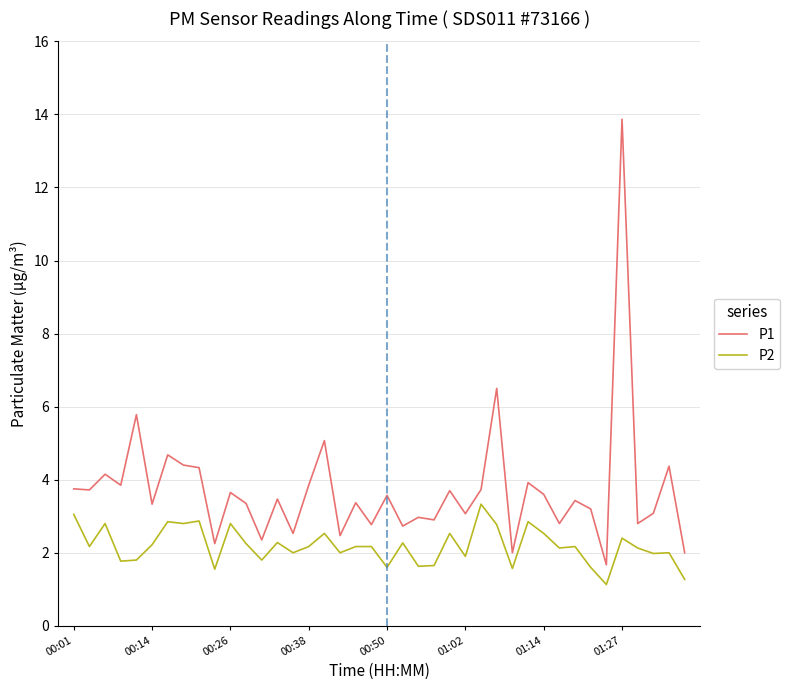

Count the number of data series in this chart.

2